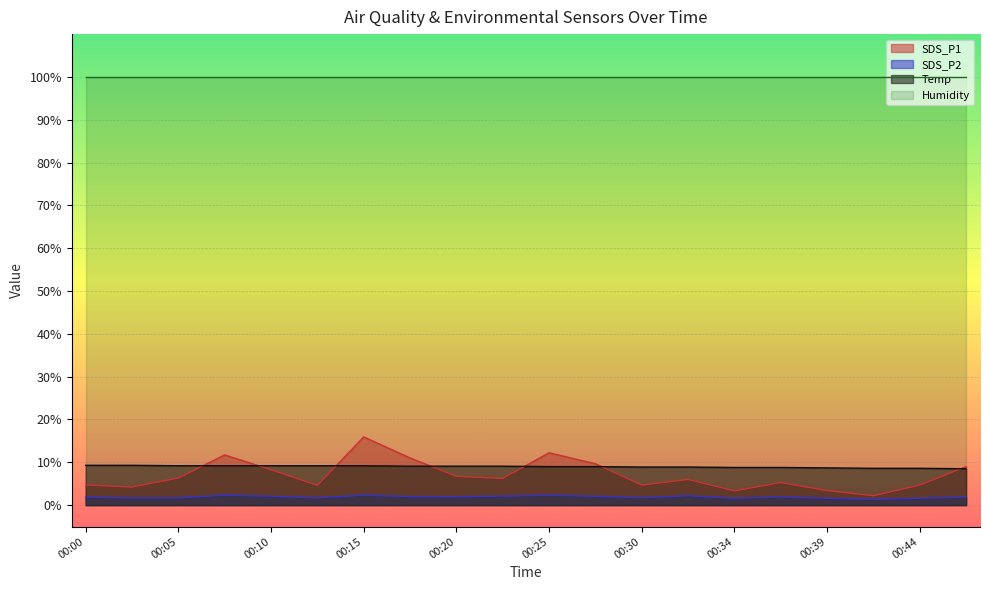

Which series has the largest total across all categories?

Humidity